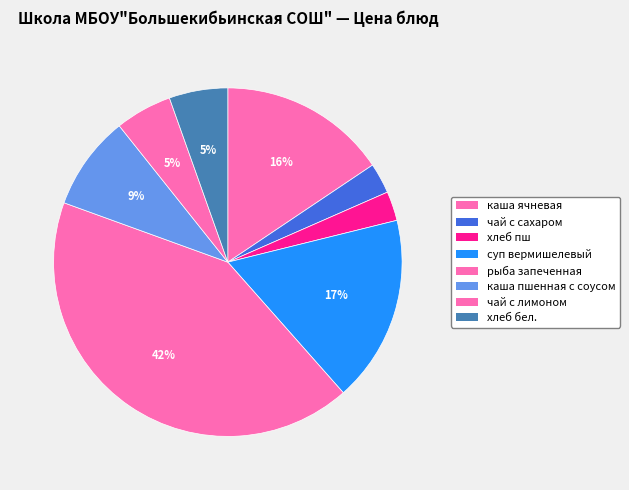

To the nearest percent, what is the average slice percentage?

13%